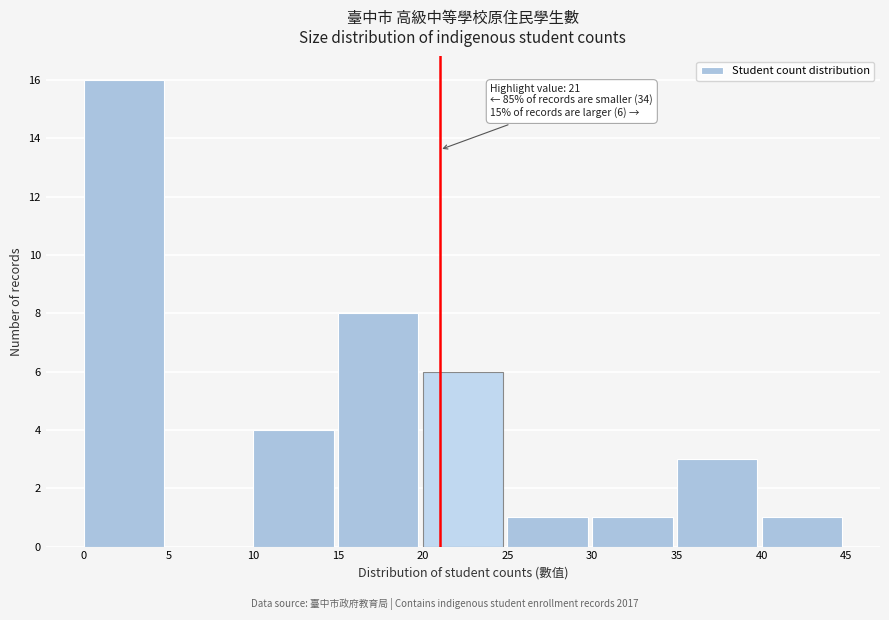

Over which range of the x-axis is the bar tallest?

0 to 5